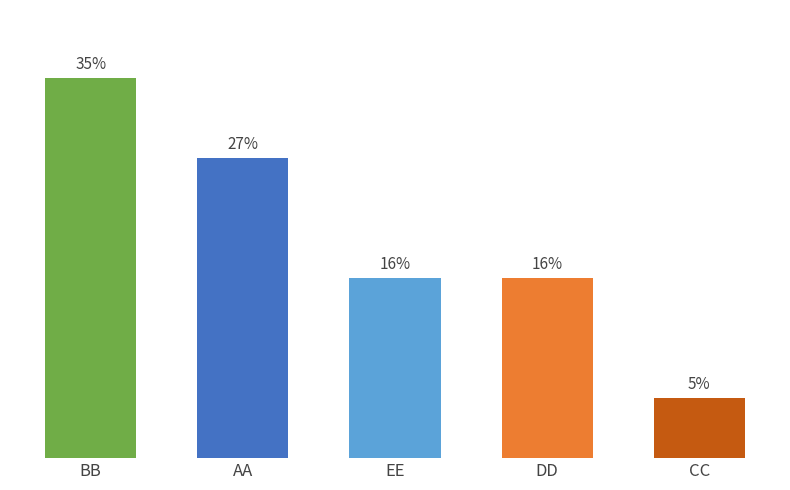

What is the approximate value at DD?

16.4